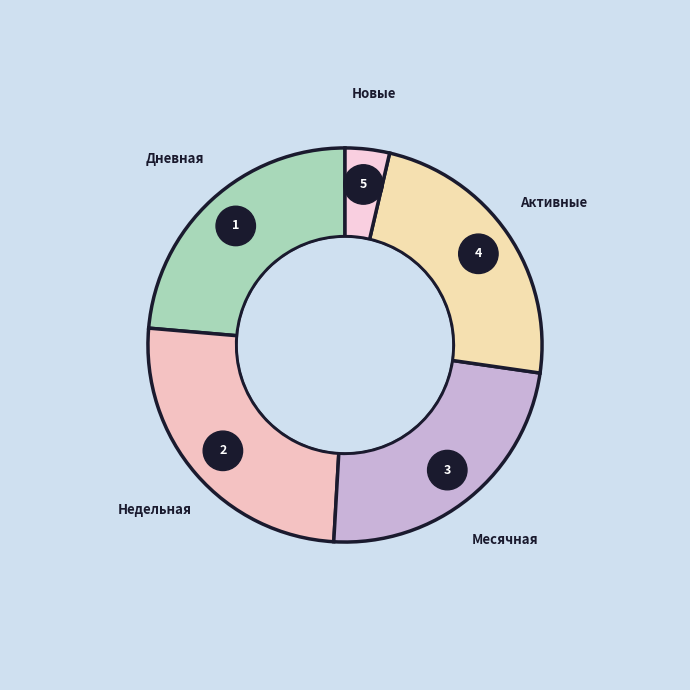

To the nearest percent, what is the difference between the largest and smallest slice percentages?

22%